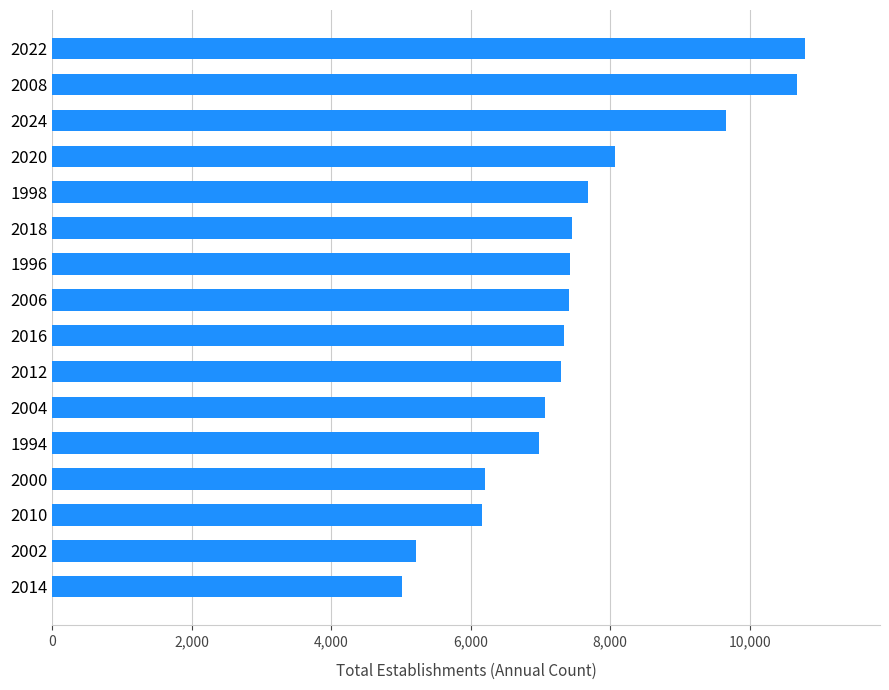

What value does the data have at 2018, to the nearest 50?

7450